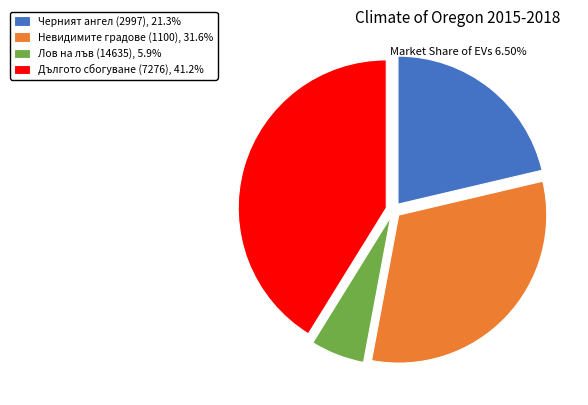

Does Невидимите градове (1100) account for over 50% of the chart?

No